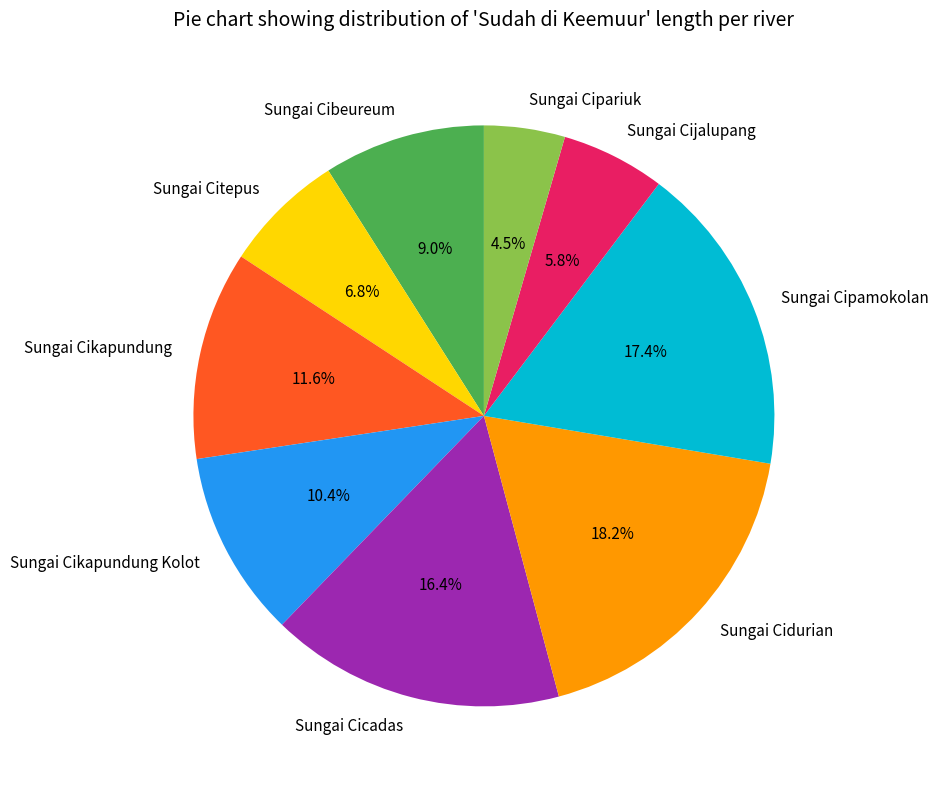

To the nearest percent, what is the average slice percentage?

11%